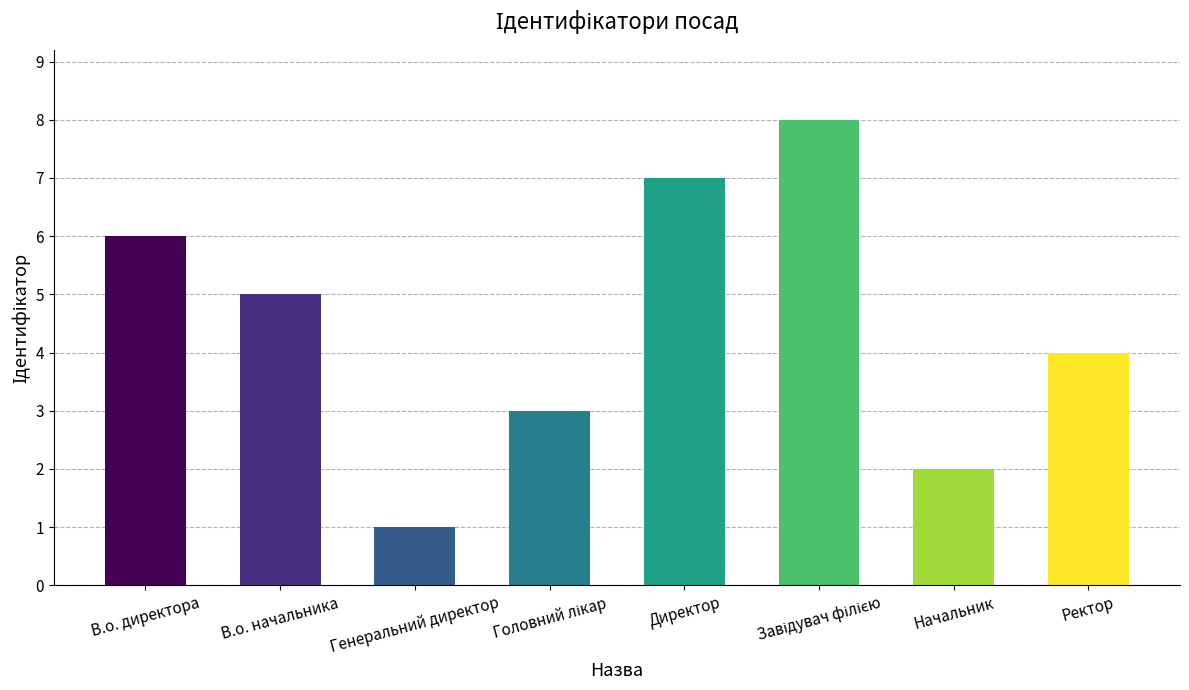

Is it true that the value at В.о. директора is 2?

False